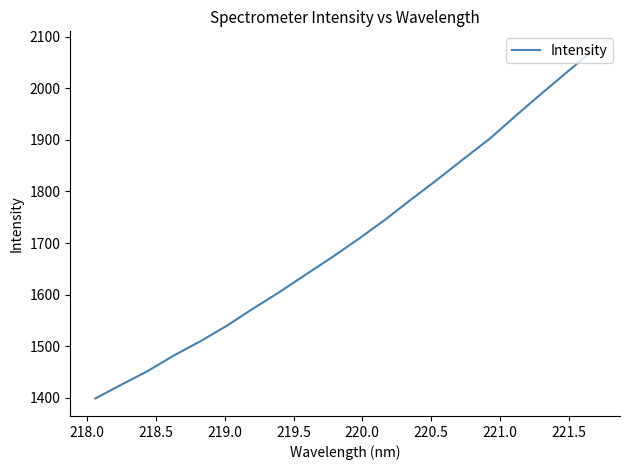

What is the smallest value displayed?

1398.8